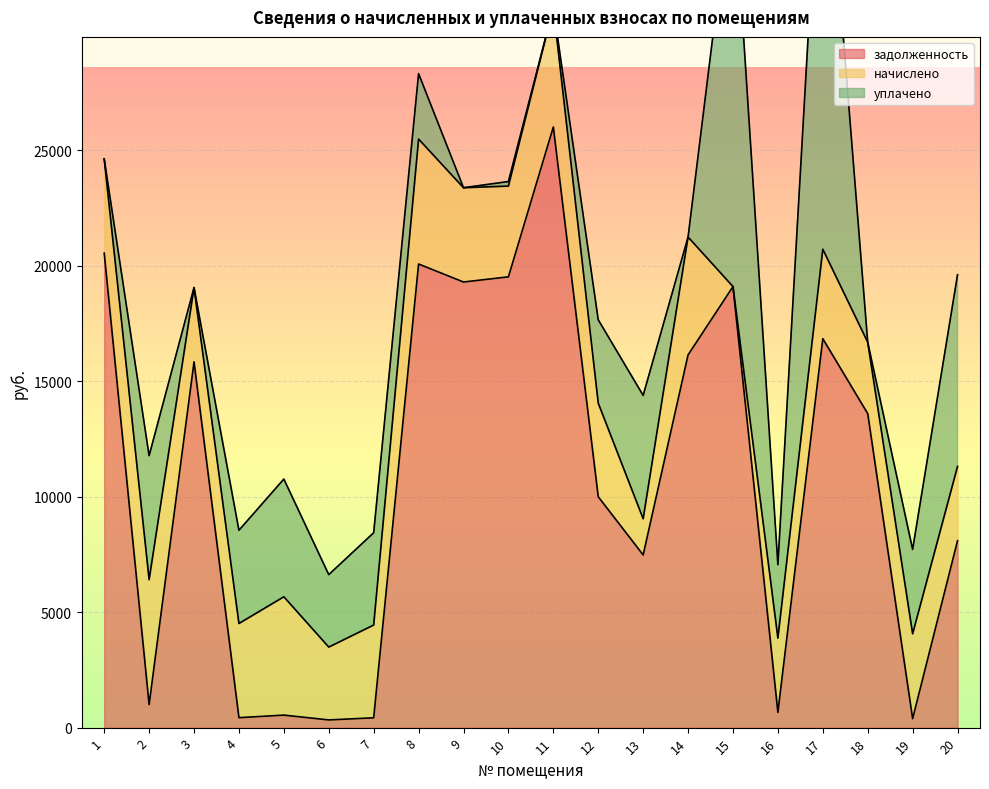

Is the value of задолженность at 10 greater than the value of начислено at 3?

Yes